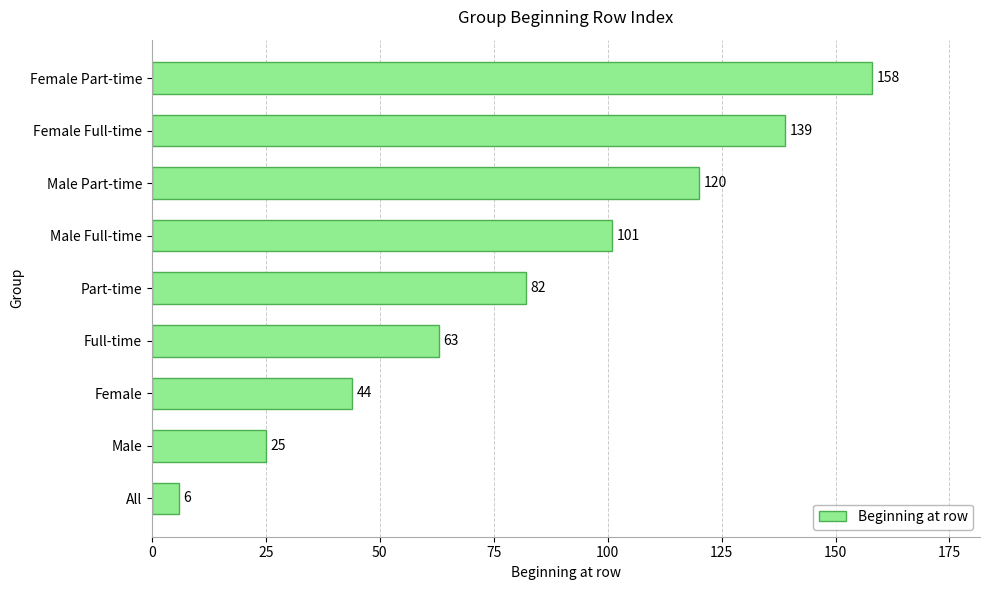

Count the number of categories in the chart.

9